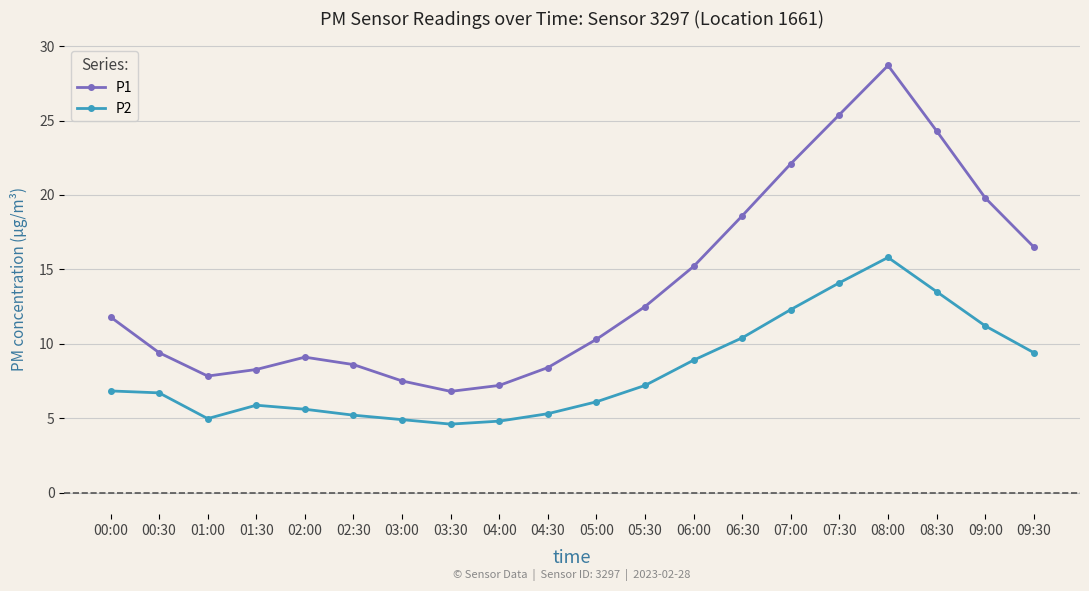

What is the highest value of the P2 series?

15.8